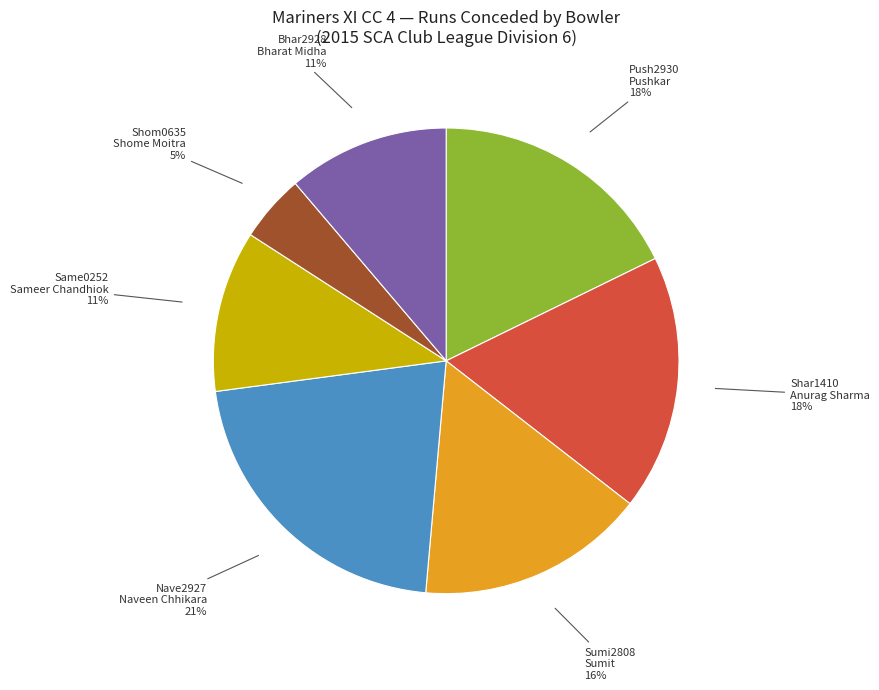

How many slices are in this pie chart?

7